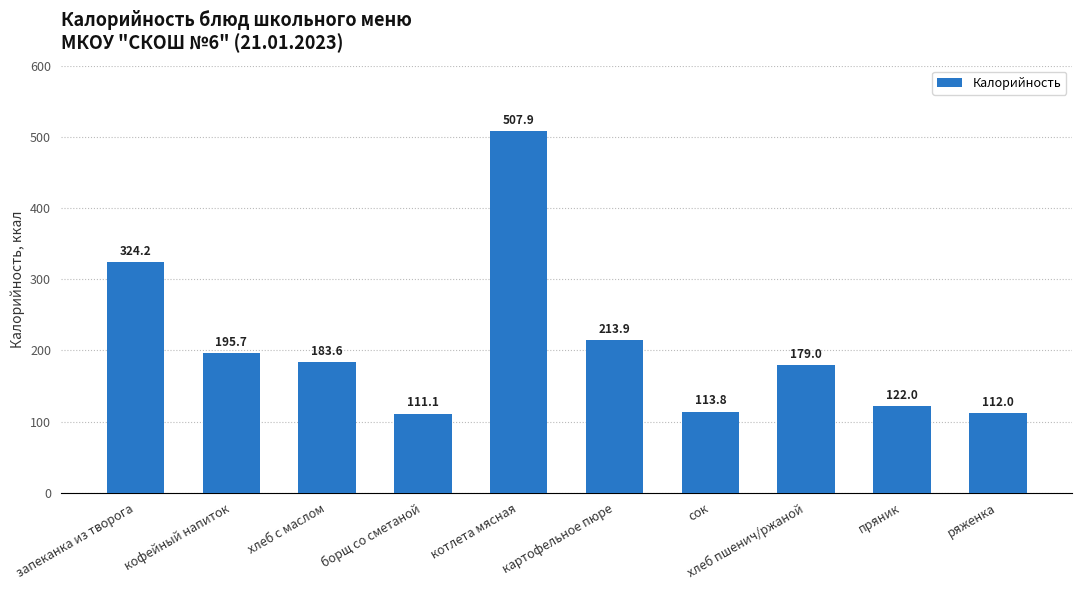

Does the chart contain stacked bars?

No